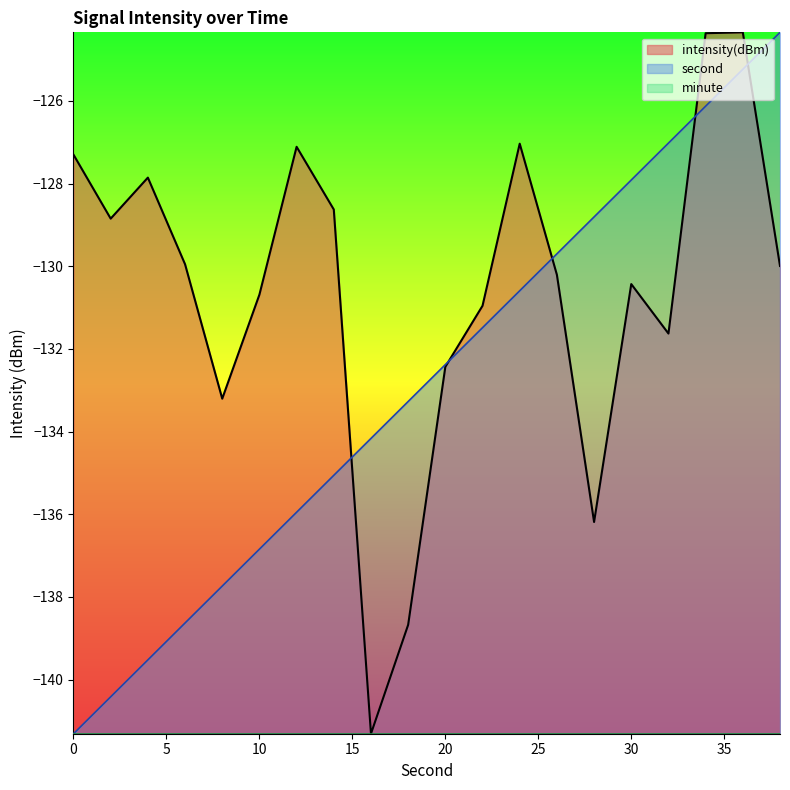

What is the difference between the highest and lowest values at 6?

8.7